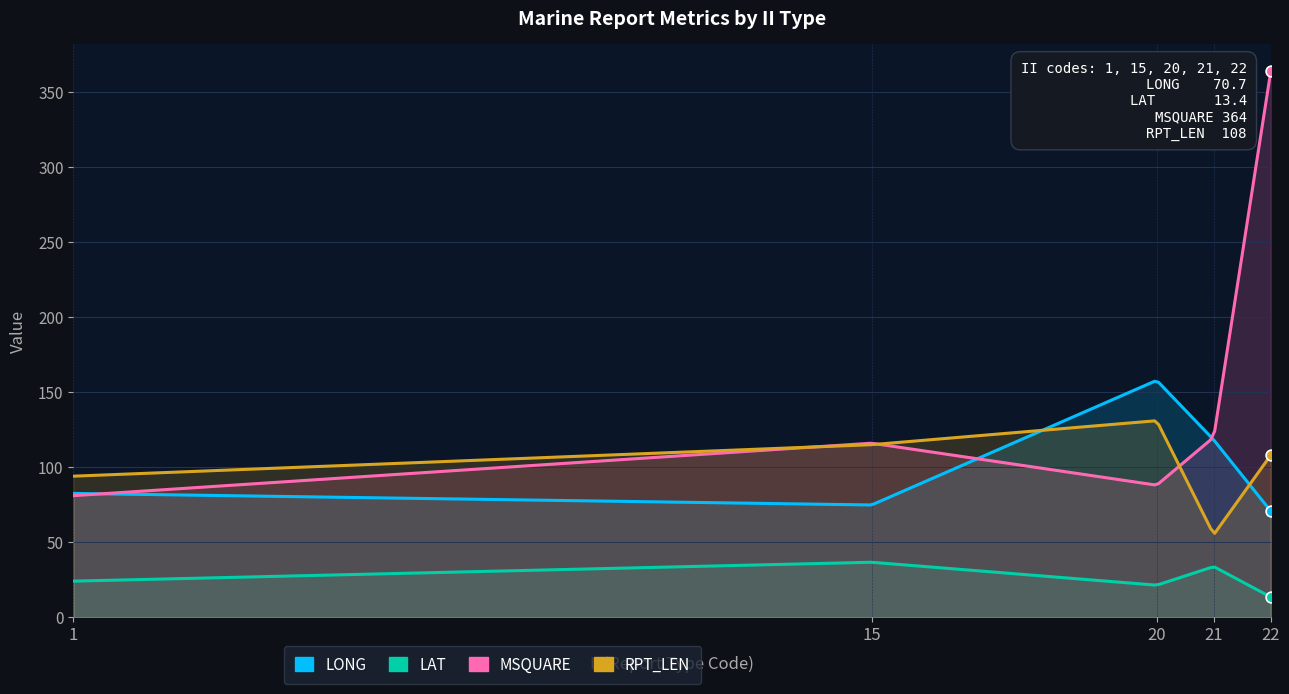

Which series has the widest spread of Y values?

MSQUARE